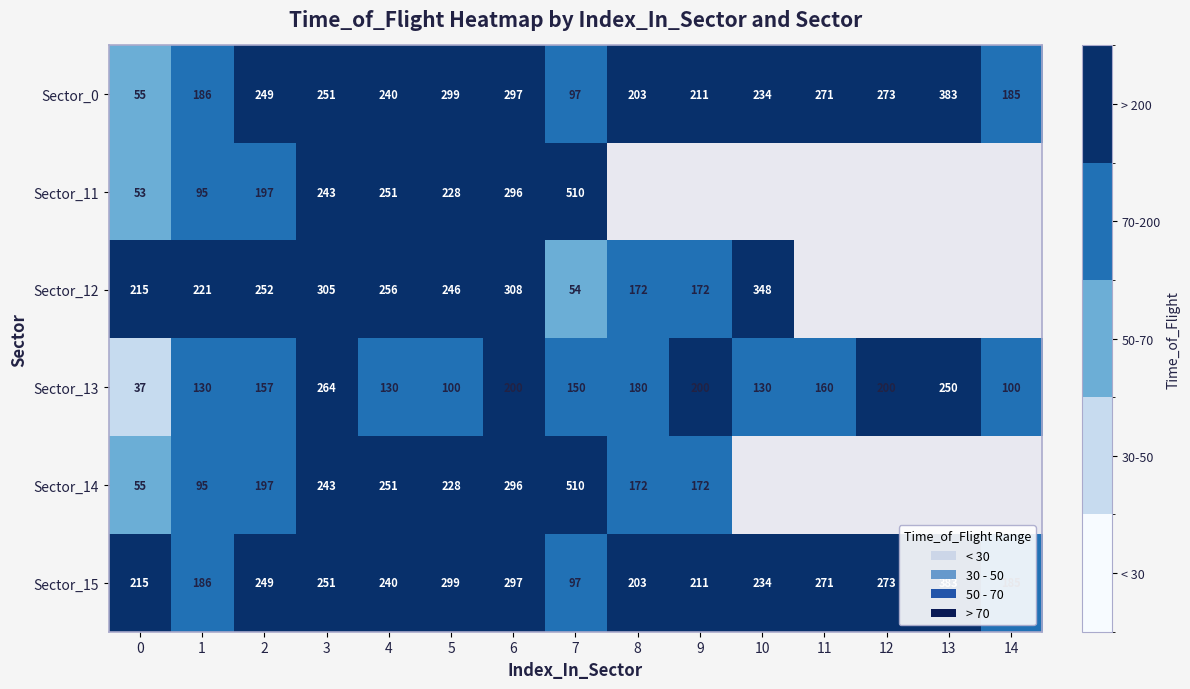

Where is Sector_13 nearest to the value 150?

7